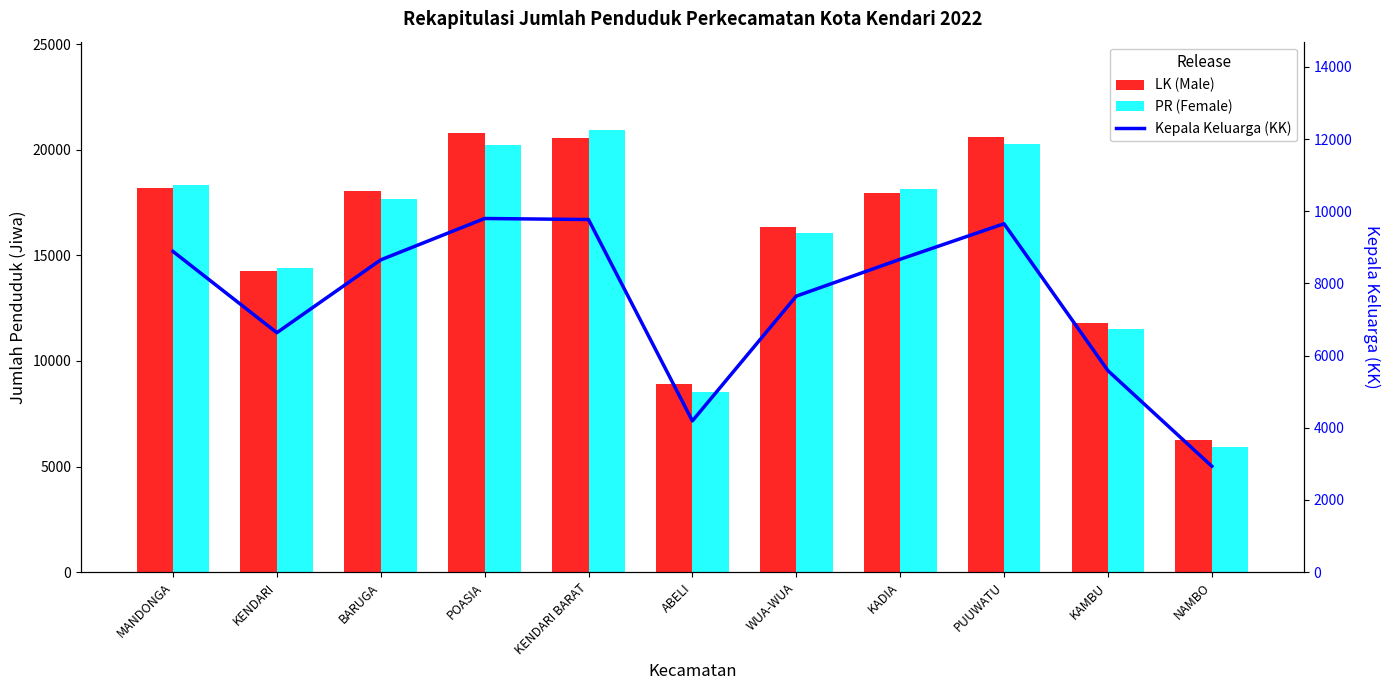

How many data points in Kepala Keluarga (KK) are above 8653?

5